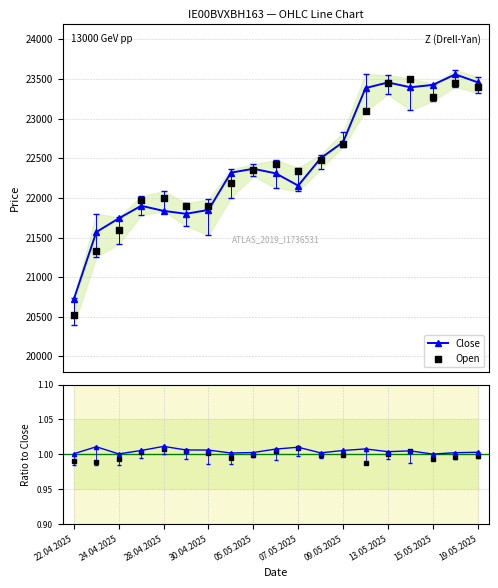

At which category is the sum across all series the highest?

17